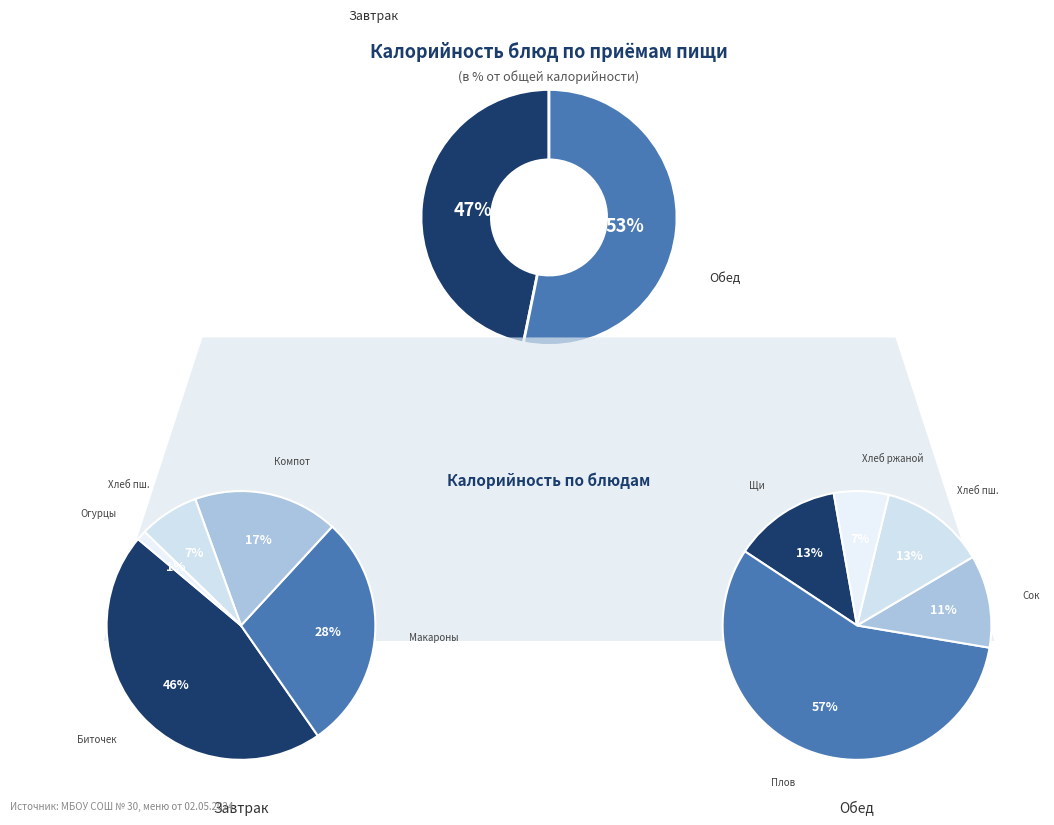

To the nearest percent, what is the difference between the 1 and 3 slice percentages?

21%